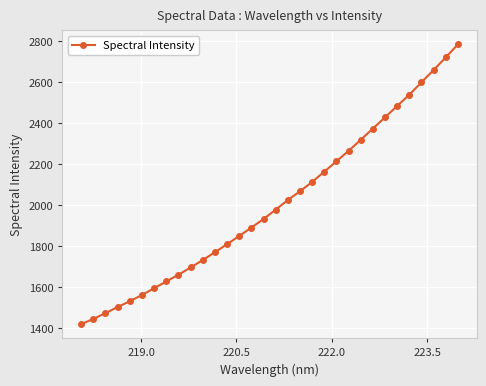

What is the value of the 1st point from the left?

1419.2